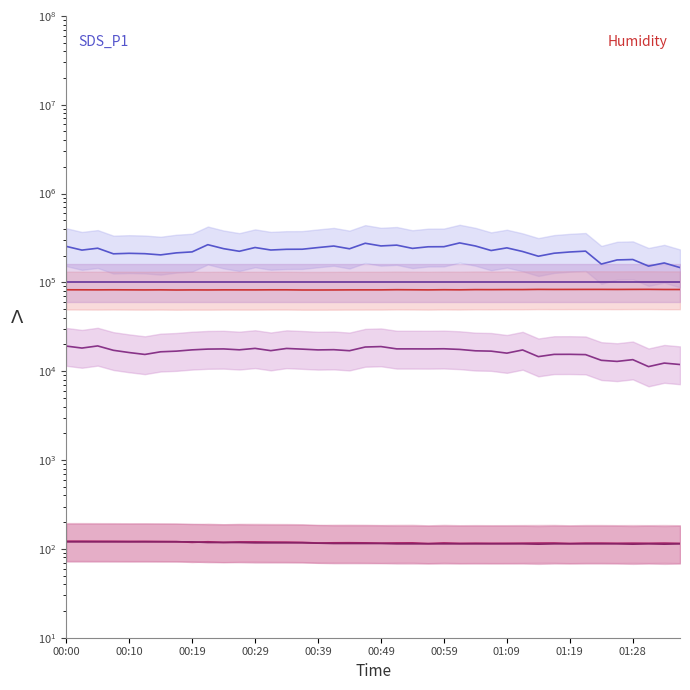

Which series has the largest range (max minus min)?

SDS_P1 (mid)